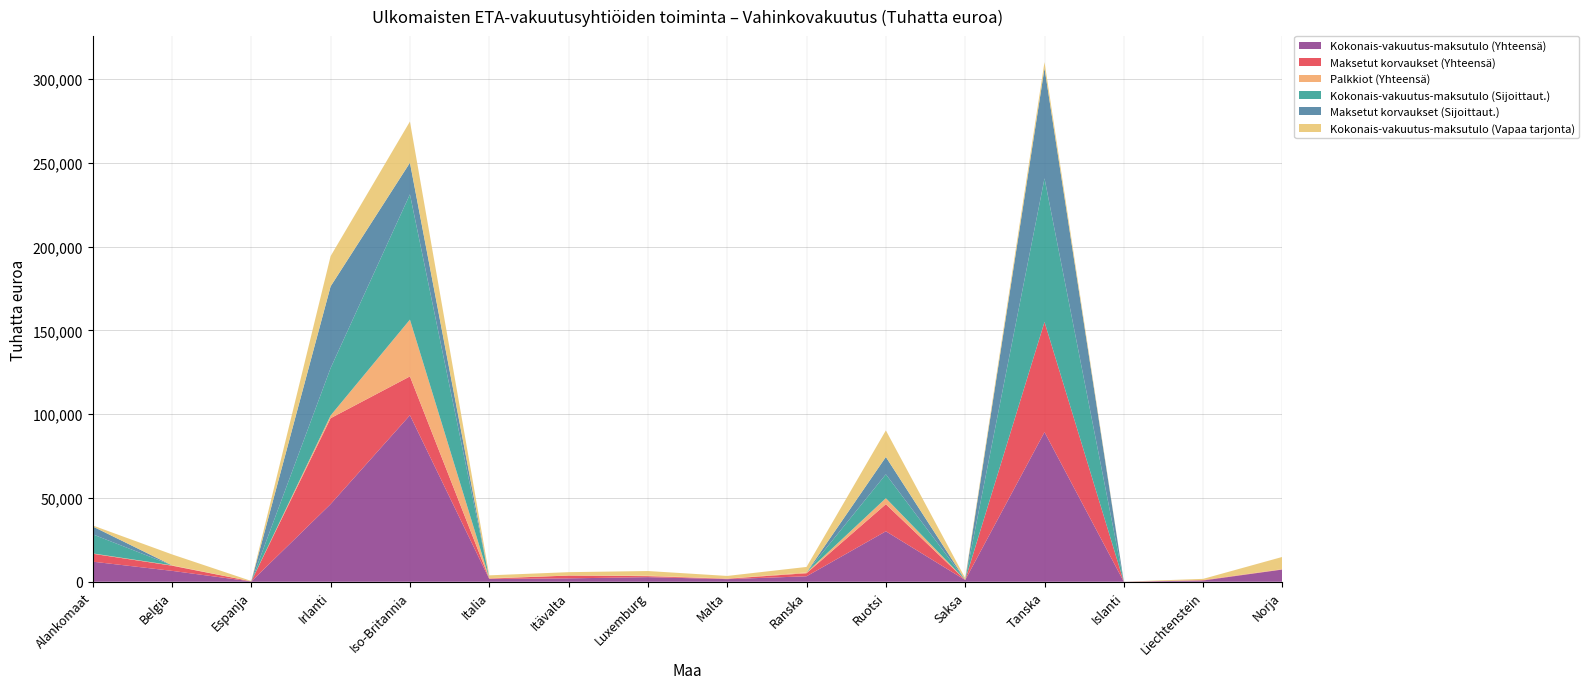

Reading left to right, extract all data points from this chart.

Kokonais-vakuutus-maksutulo (Yhteensä): 12001	6515	188	46339	99376	1658	2027	2744	1569	3263	30116	1041	89295	22	742	7294
Maksetut korvaukset (Yhteensä): 4721	3098	80	51260	23165	246	1670	599	244	1828	16151	57	65743	0	249	142
Palkkiot (Yhteensä): 189	213	15	1636	33908	268	3	316	91	495	3608	63	45	0	3	112
Kokonais-vakuutus-maksutulo (Sijoittaut.): 11403	0	0	28299	74758	0	0	0	0	0	14252	0	85664	0	0	0
Maksetut korvaukset (Sijoittaut.): 4716	0	0	48769	18833	0	0	0	0	0	10331	0	65733	0	0	0
Kokonais-vakuutus-maksutulo (Vapaa tarjonta): 598	6515	188	18040	24618	1658	2027	2744	1569	3263	15864	1041	3631	22	742	7294